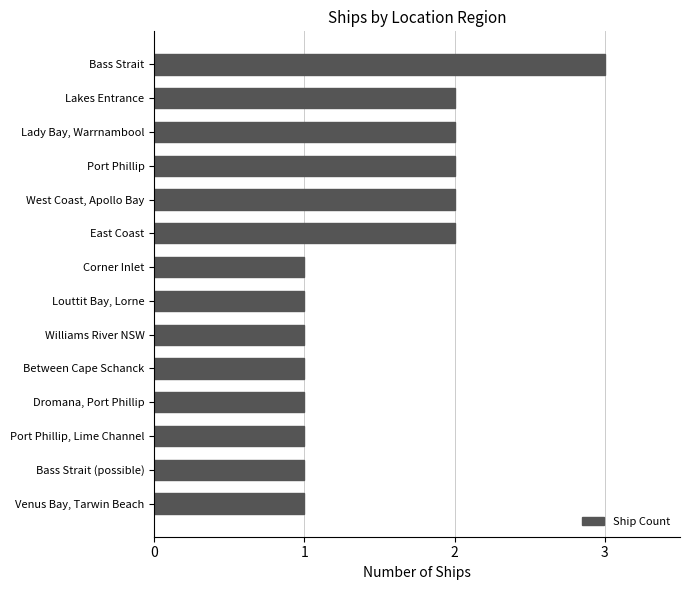

How many distinct data groups are displayed?

1